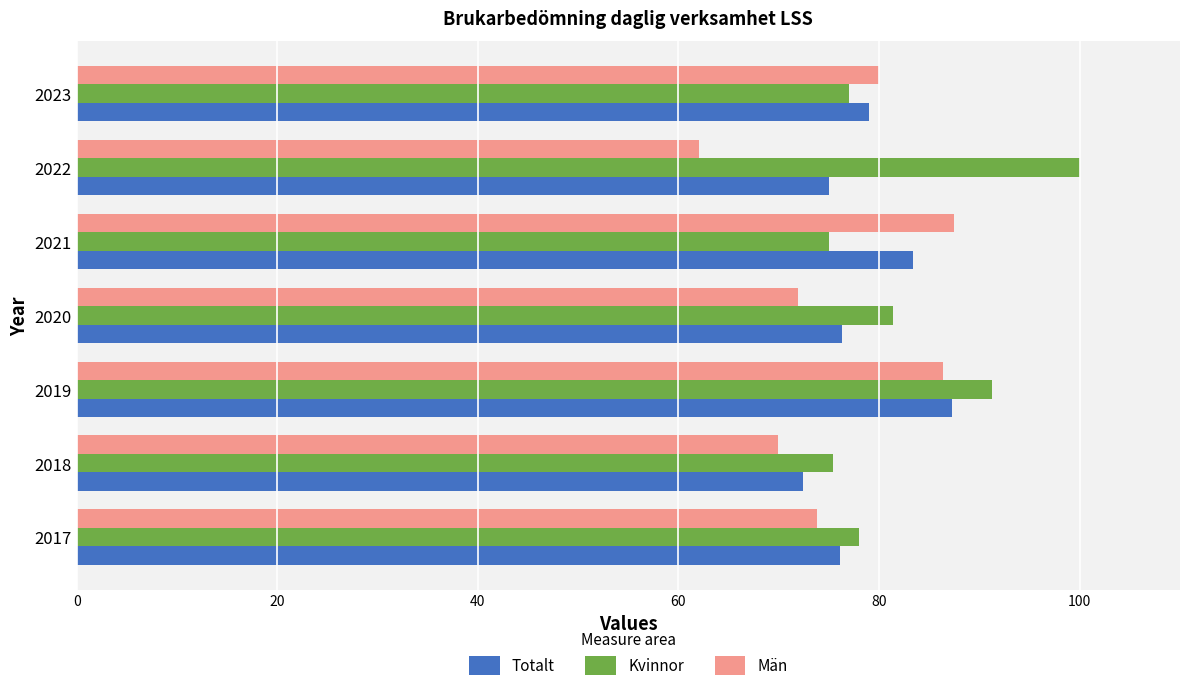

What is the difference between the maximum and minimum values in the Kvinnor series?

25.0